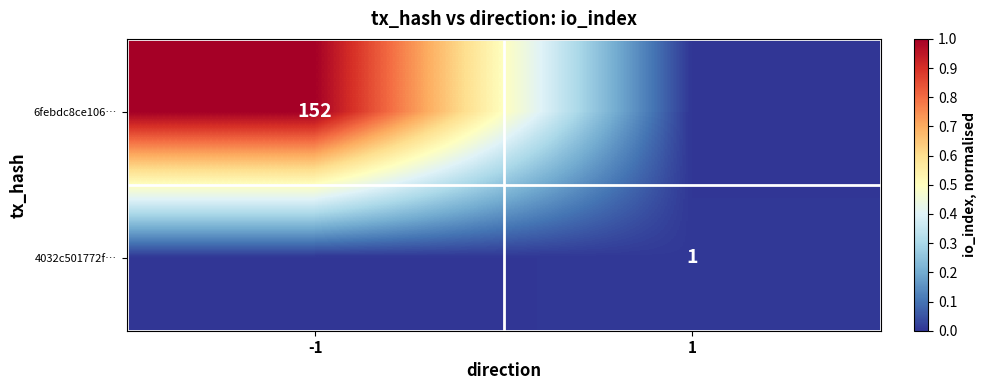

The value of 4032c501772f… at 1 is 2. True or false?

False